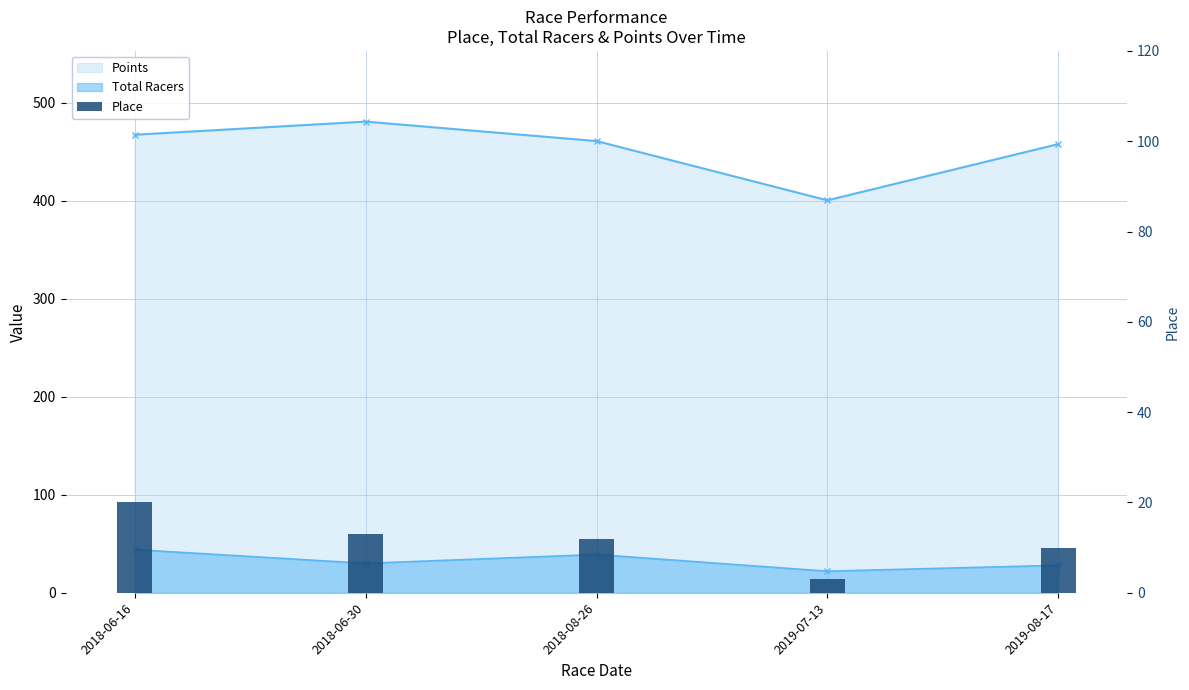

Does the chart contain any negative values?

No